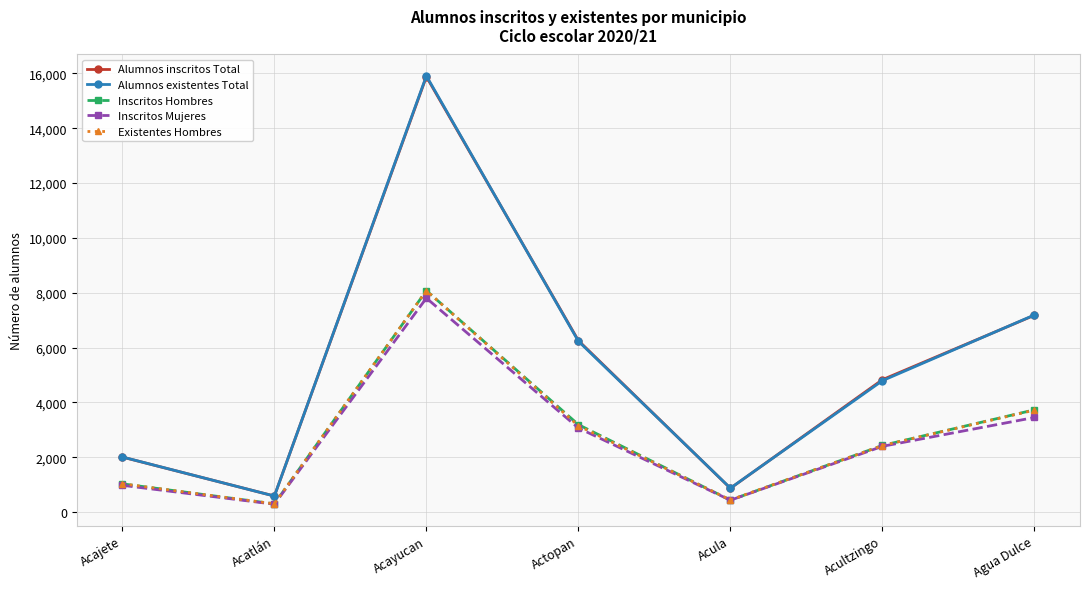

True or false: Inscritos Mujeres and Alumnos existentes Total cross at least once.

False